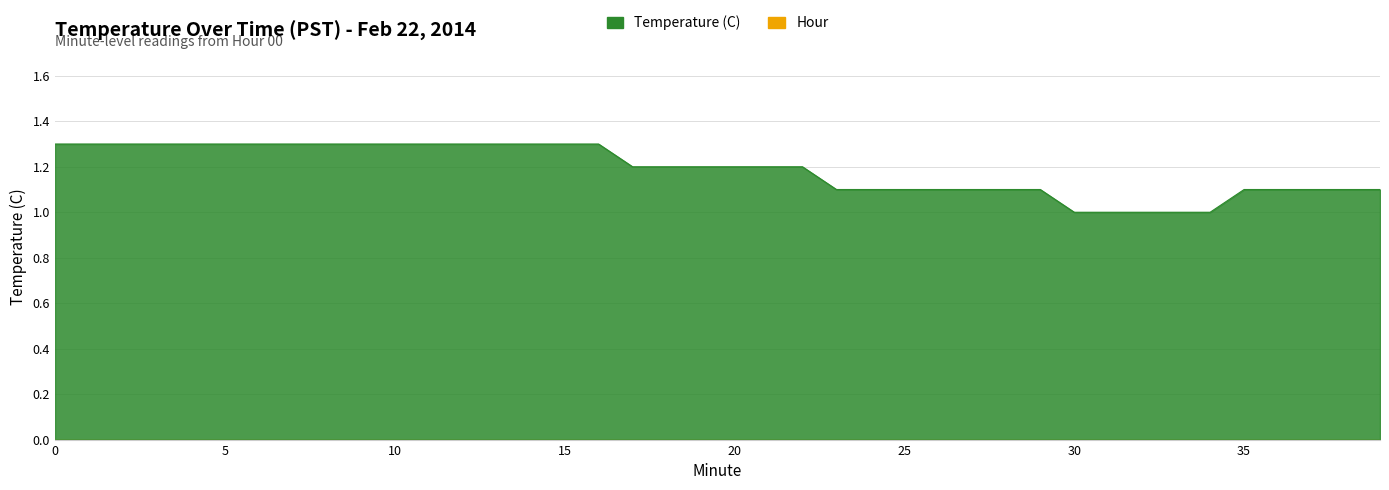

The value at 24 is 1.1. True or false?

True